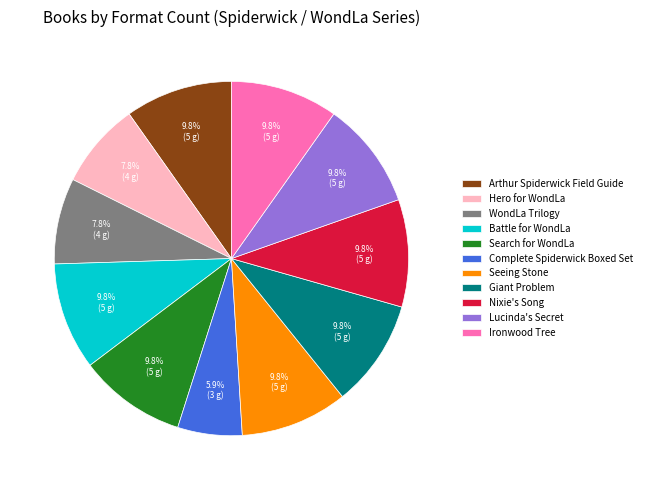

The Search for WondLa slice represents 10% of the pie. True or false?

True